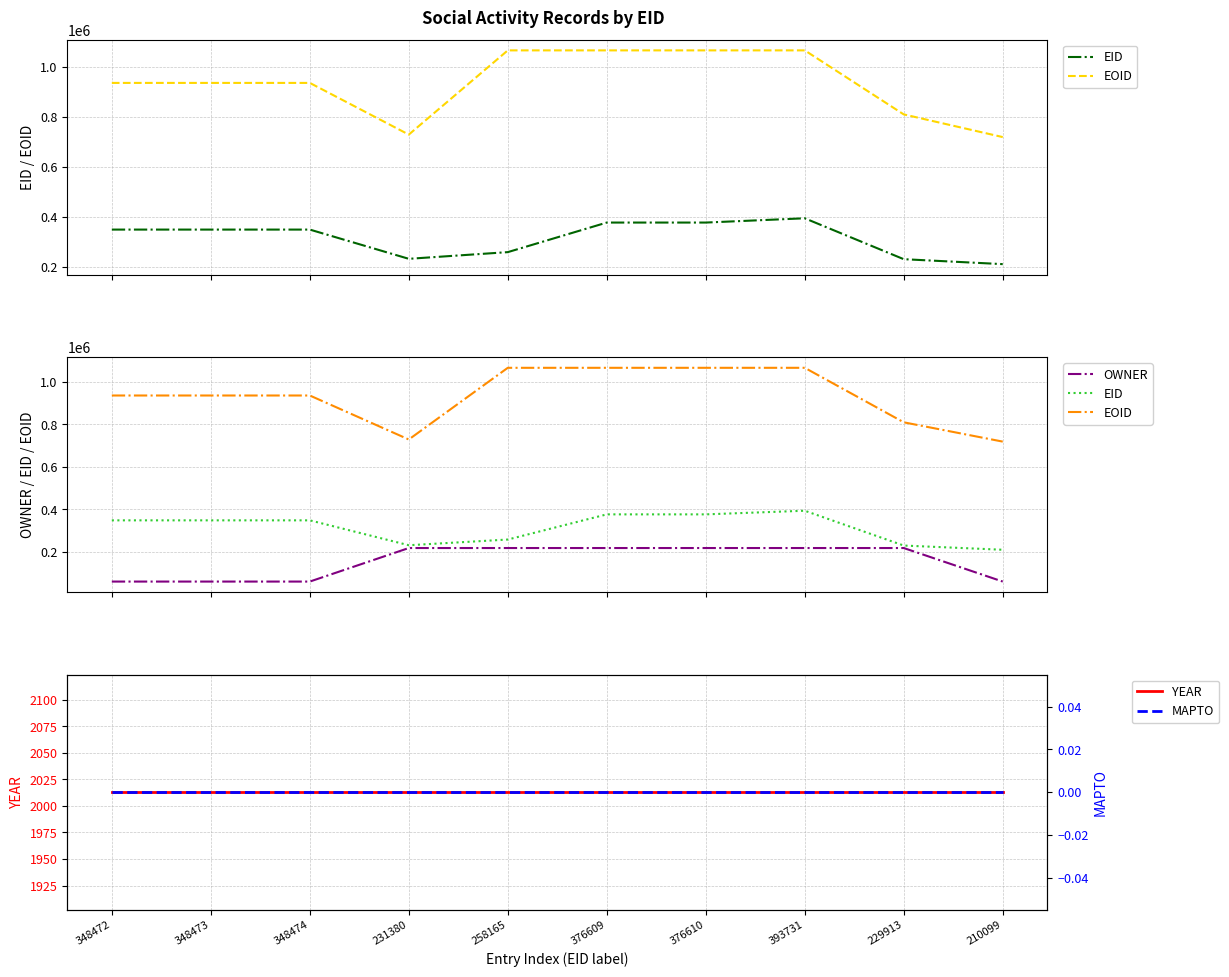

Which category has the highest value across all series?

393731